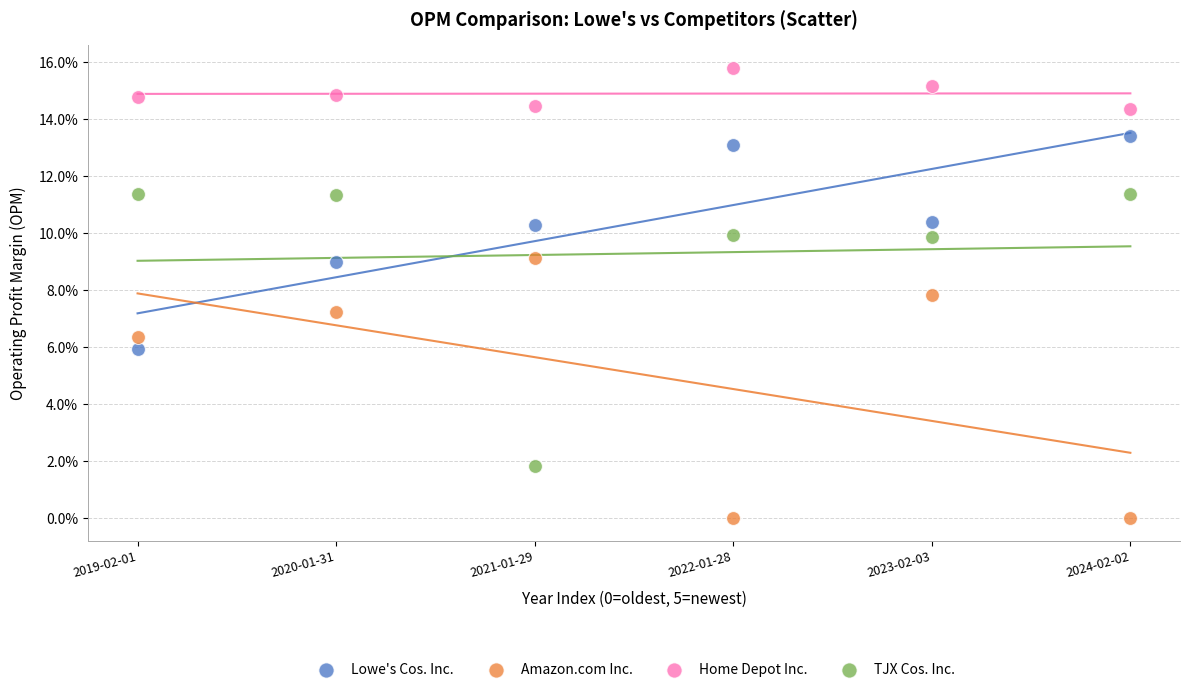

Which series contains the highest Y value?

Home Depot Inc.